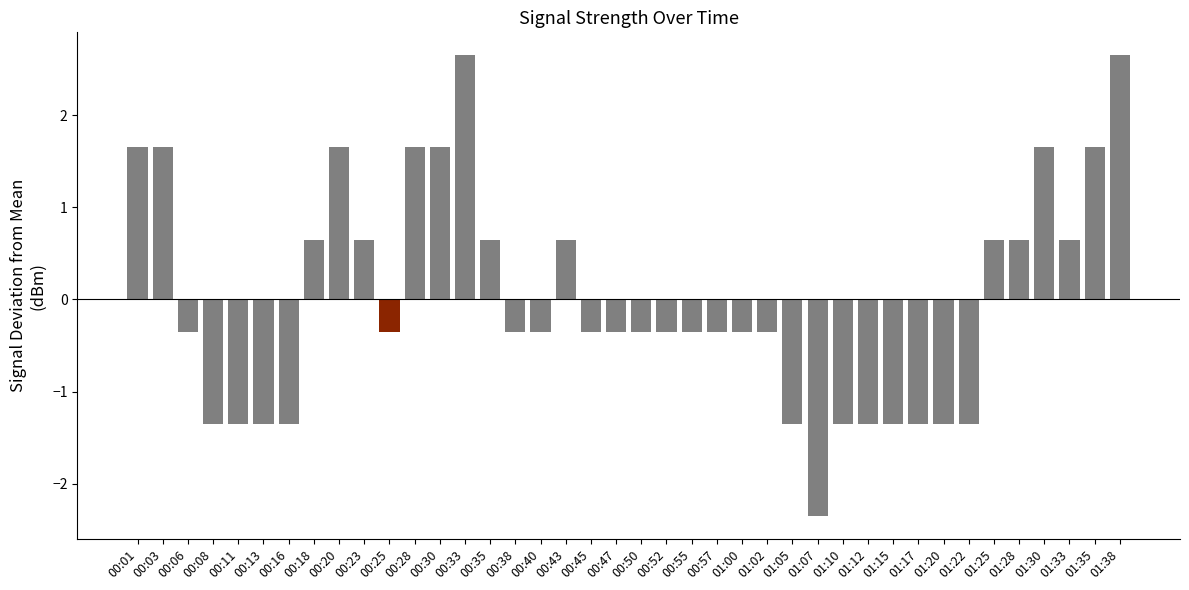

Are the bars horizontal?

No